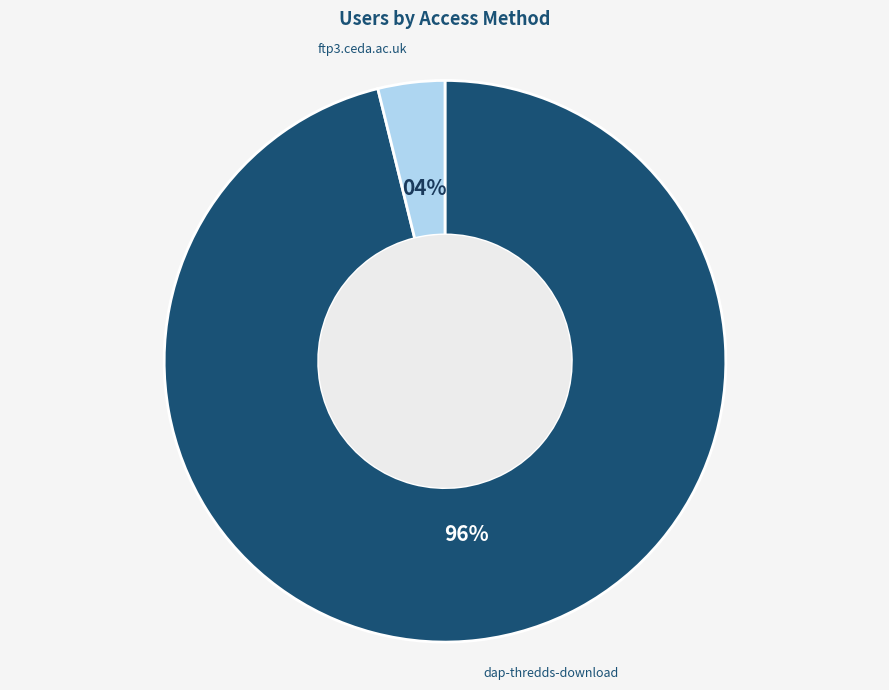

Is there a majority slice in this chart?

Yes